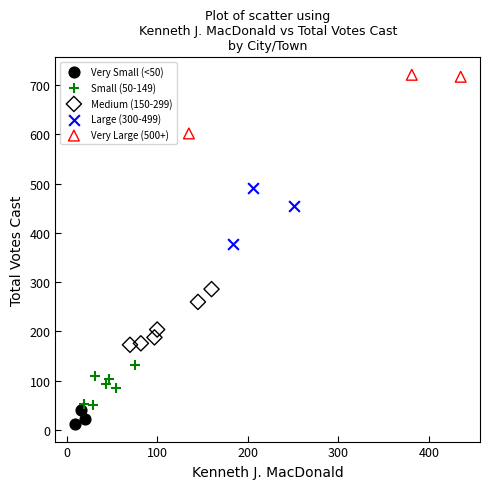

Which series reaches the minimum Y coordinate?

Very Small (<50)